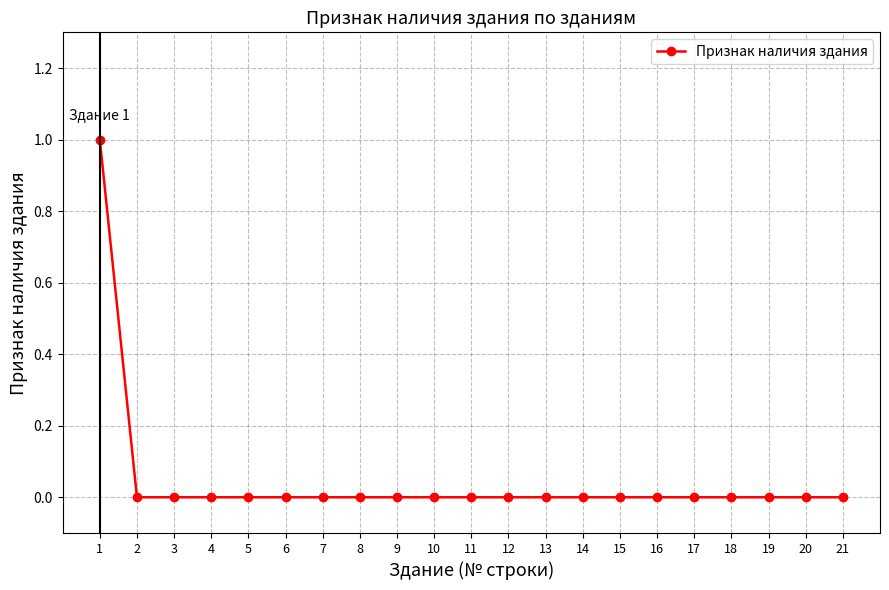

The value at 10 is 0. True or false?

True